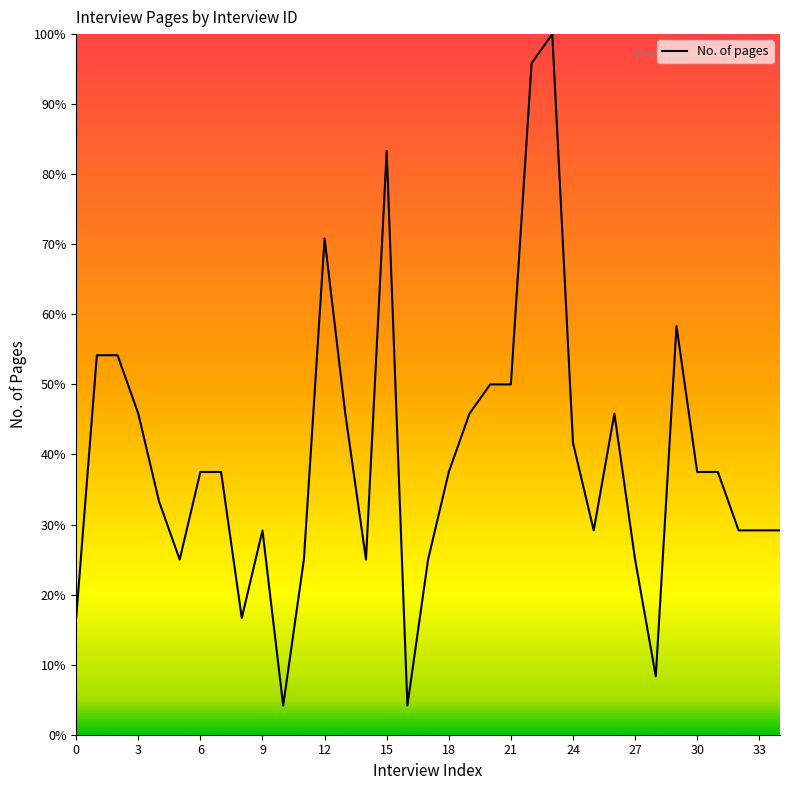

Does the chart have visible grid lines?

No